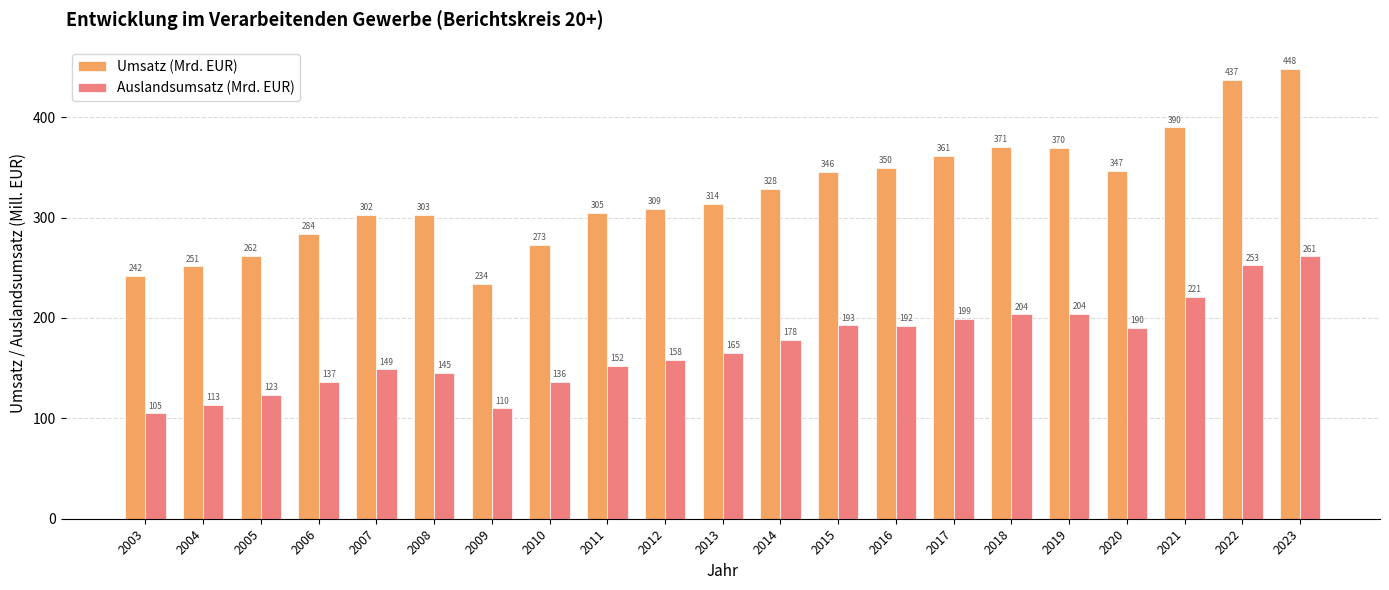

Which category has the lowest value in the Auslandsumsatz (Mrd. EUR) series?

2003